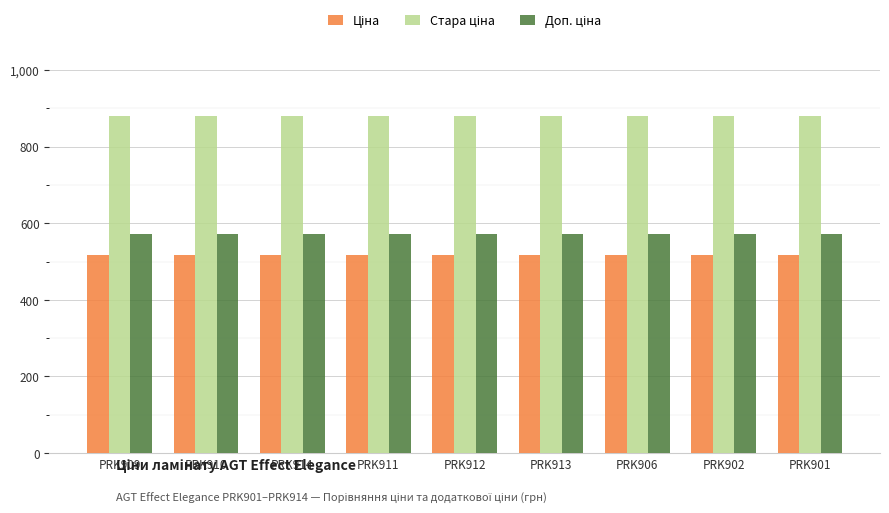

What is the total value across all series at PRK910?

1967.9